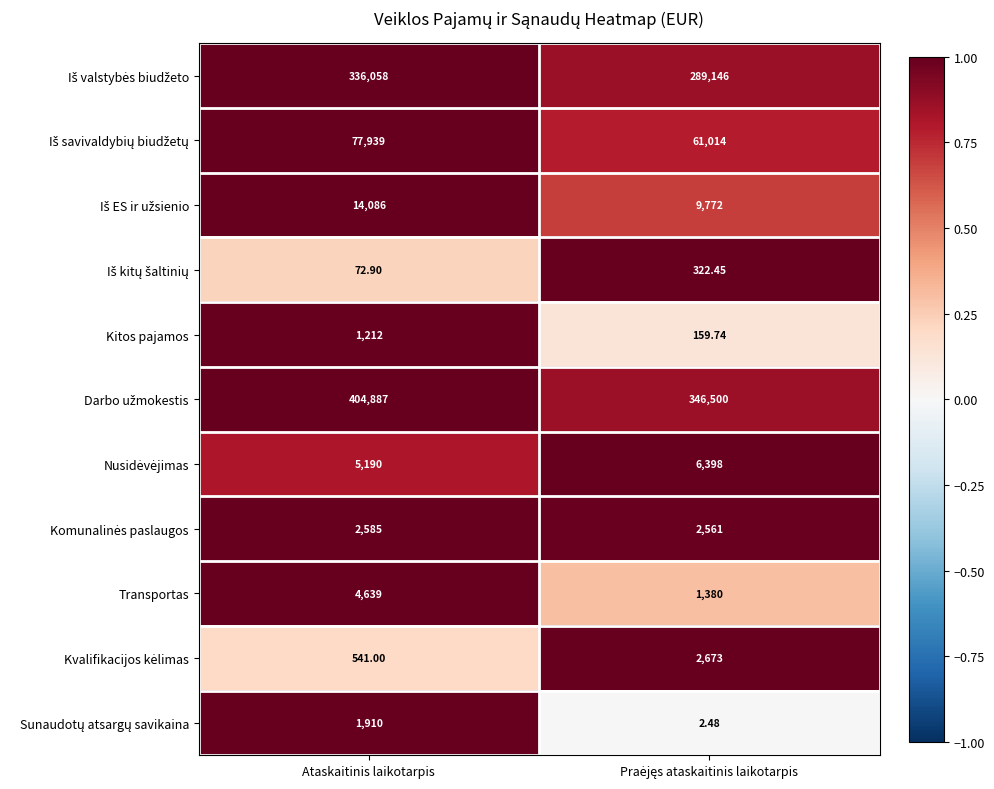

At which category does the chart reach its peak across all series?

Ataskaitinis laikotarpis